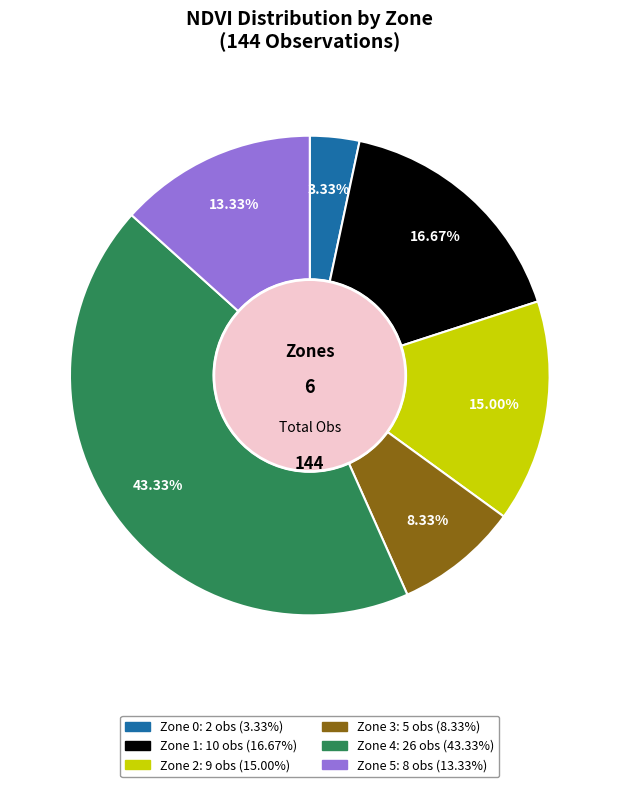

To the nearest percent, what is the difference between the largest and smallest slice percentages?

40%